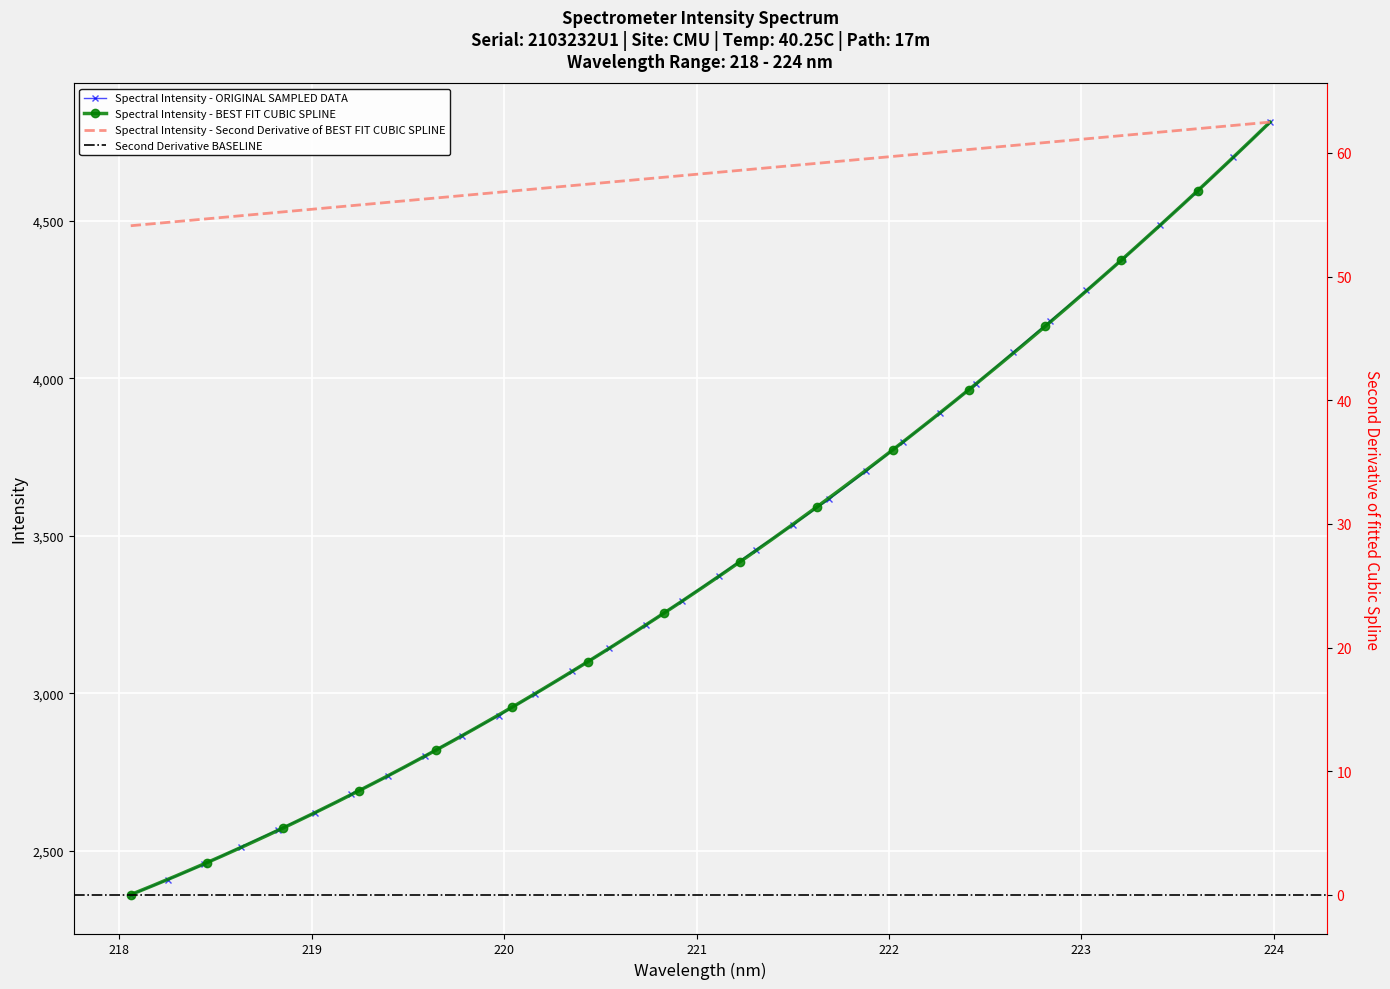

What is the value of the Spectral Intensity - ORIGINAL SAMPLED DATA point at the 24th from the left?

3982.9